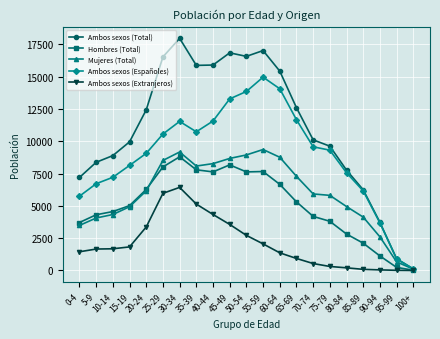

What is the greatest value displayed?

17964